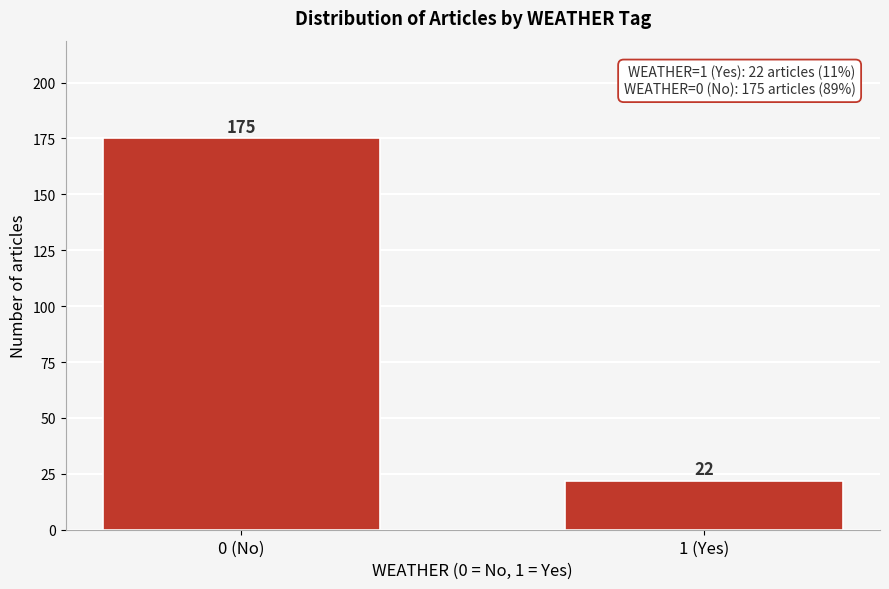

Reading left to right, list all the values displayed in this chart.

175	22